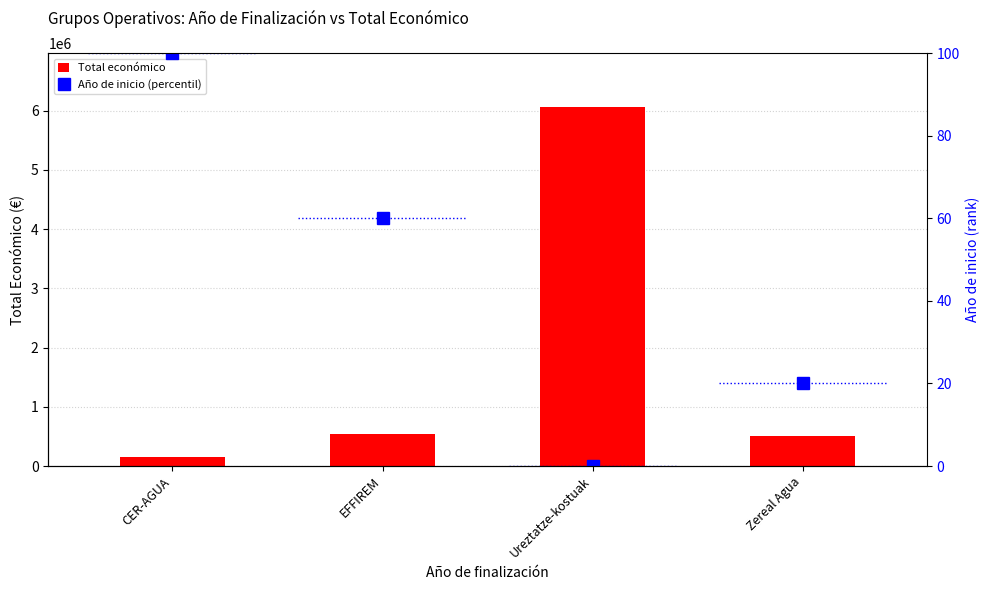

Which series has the largest total across all categories?

Total económico